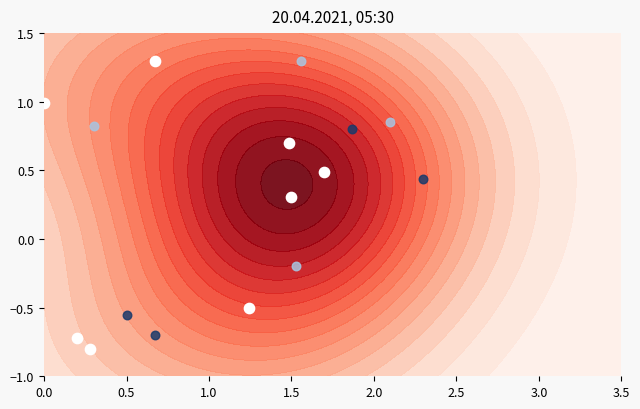

Is it true that Инфузия (школа) equals 0.2 at 0.0?

False